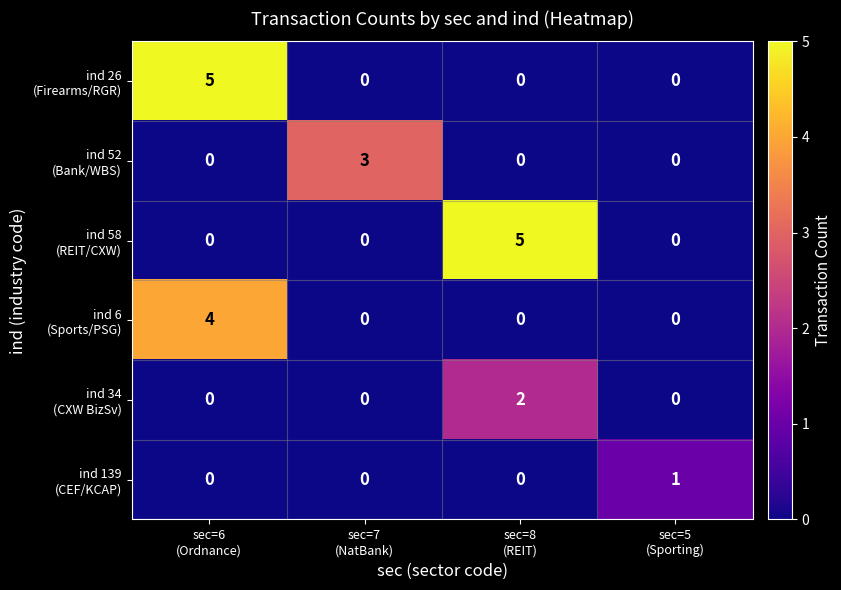

What is the greatest value displayed?

5